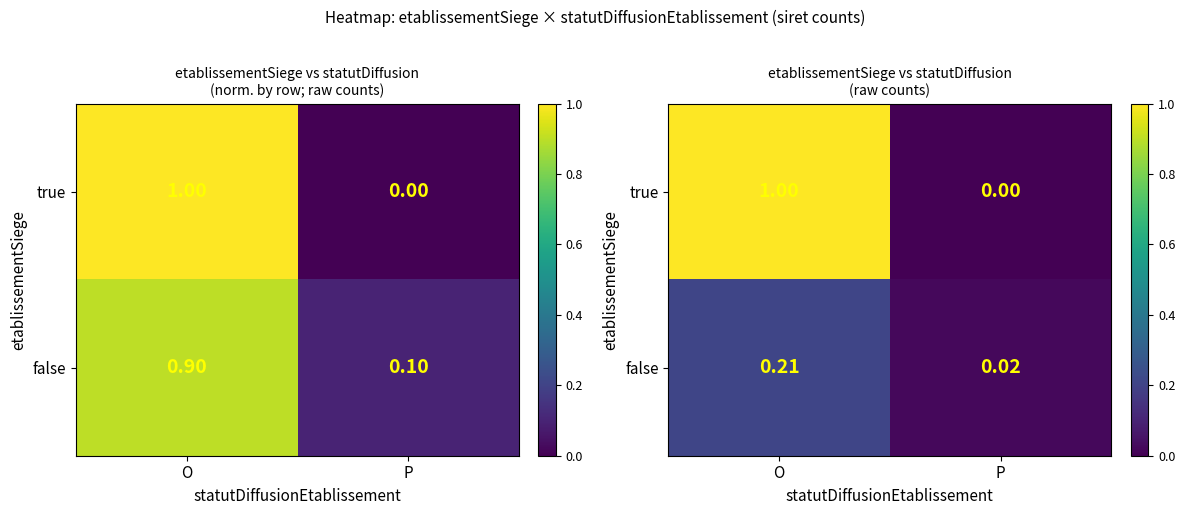

What is the highest value of the false series?

0.2